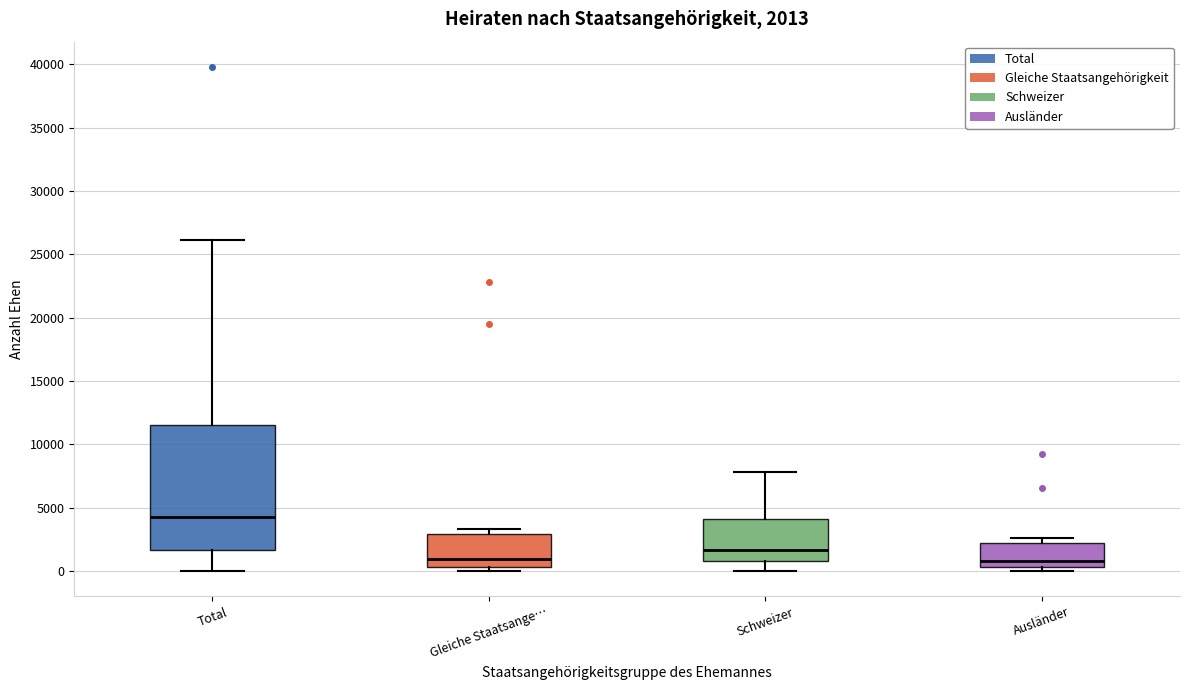

Comparing the boxes themselves (not the whiskers), which one is the tallest?

Total